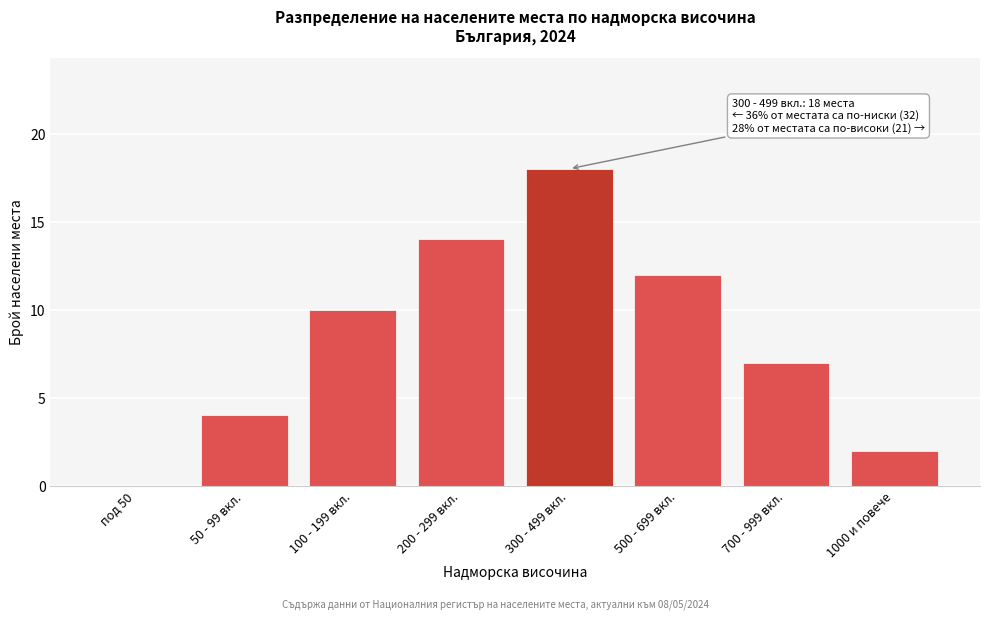

Reading right to left, list all the values displayed in this chart.

1000 и повече=2	700 - 999 вкл.=7	500 - 699 вкл.=12	300 - 499 вкл.=18	200 - 299 вкл.=14	100 - 199 вкл.=10	50 - 99 вкл.=4	под 50=0